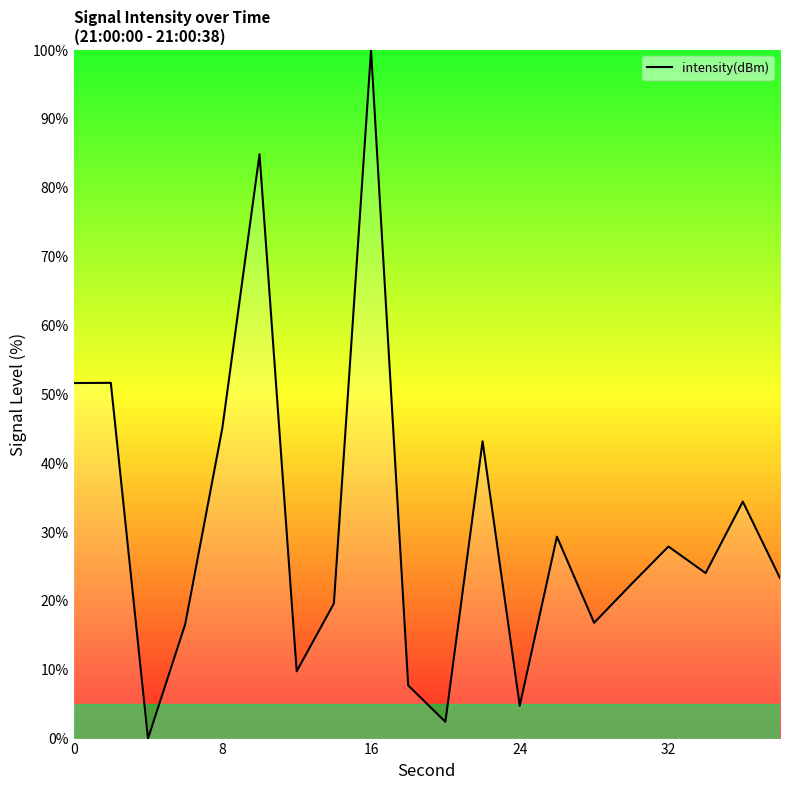

What is the greatest value displayed?

100.0